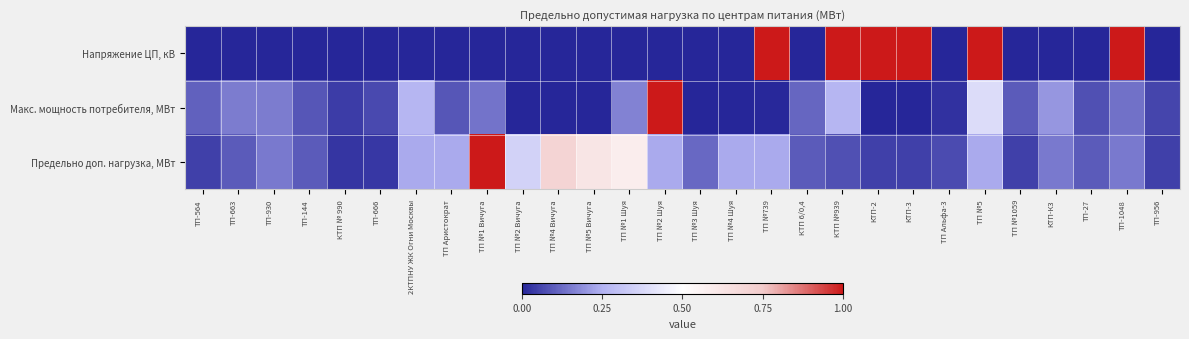

Rank the series at 2КТПНУ ЖК Огни Москвы from lowest to highest value.

Напряжение ЦП, кВ, Предельно доп. нагрузка, МВт, Макс. мощность потребителя, МВт